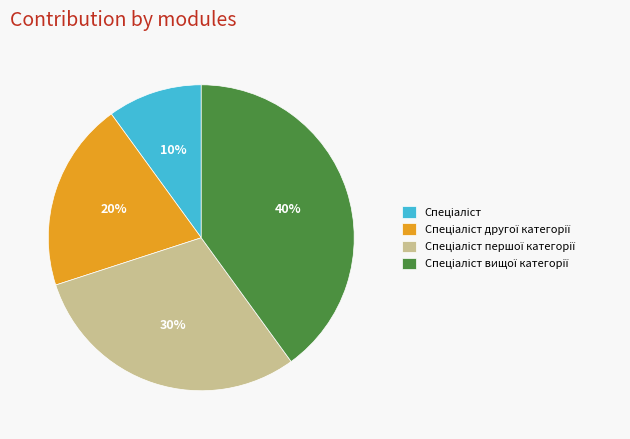

To the nearest percent, what is the average slice percentage?

25%